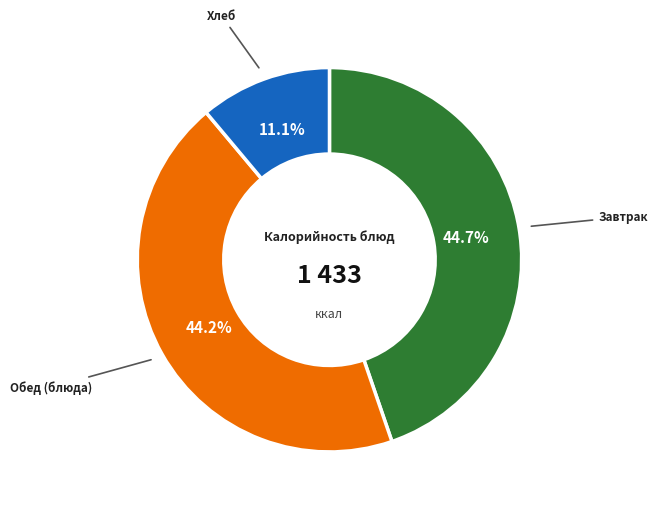

Approximately how many times larger is the value at Хлеб compared to Обед (блюда)?

0.3